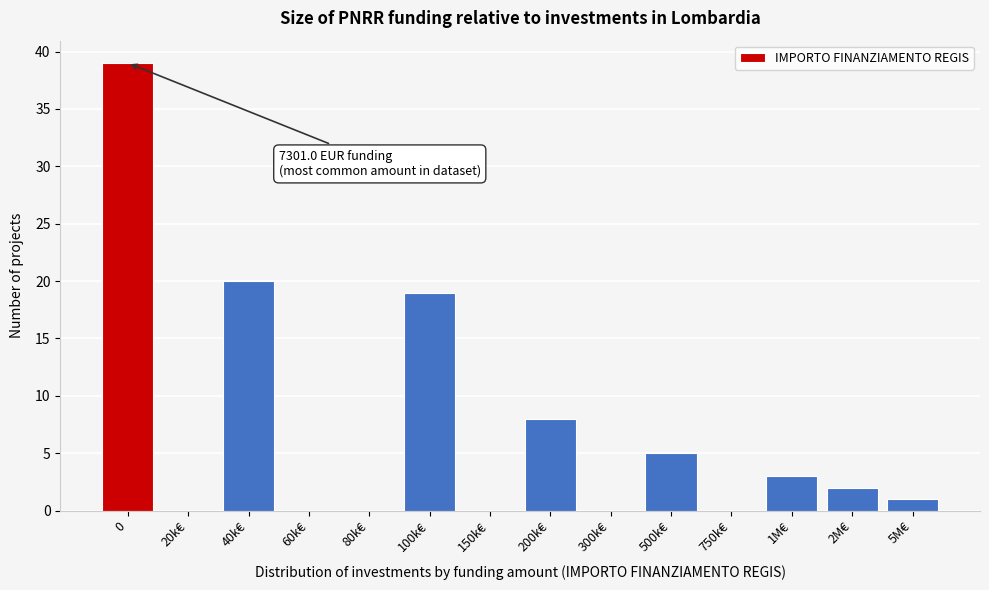

Reading left to right, what are all the values shown in this chart?

0=39	20k€=0	40k€=20	60k€=0	80k€=0	100k€=19	150k€=0	200k€=8	300k€=0	500k€=5	750k€=0	1M€=3	2M€=2	5M€=1